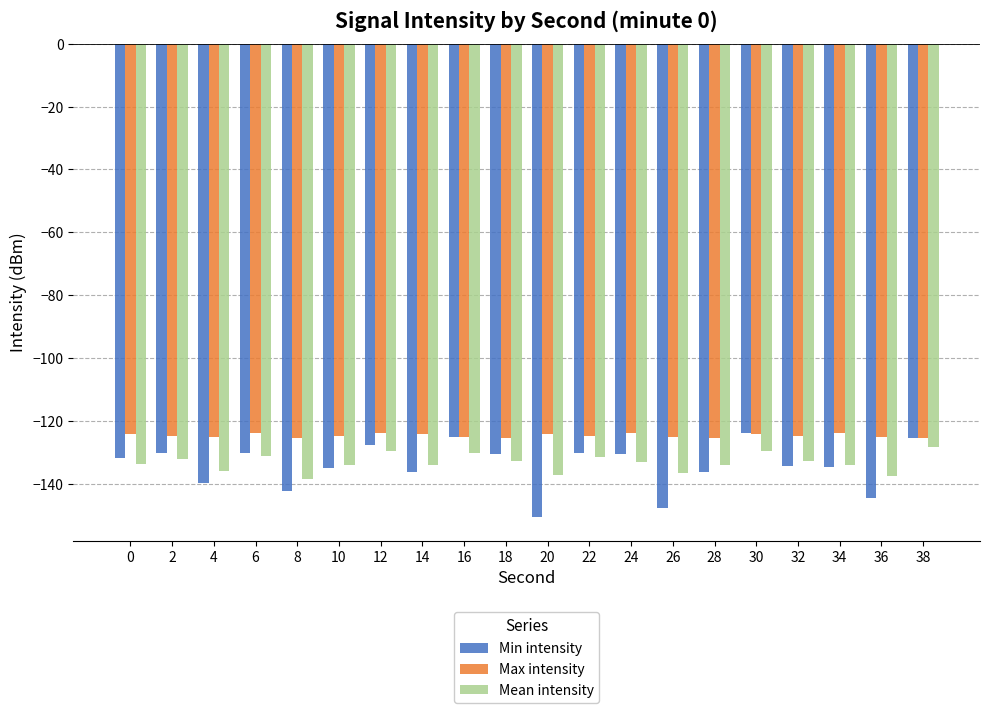

What are all the series names shown in the legend?

Min intensity, Max intensity, Mean intensity